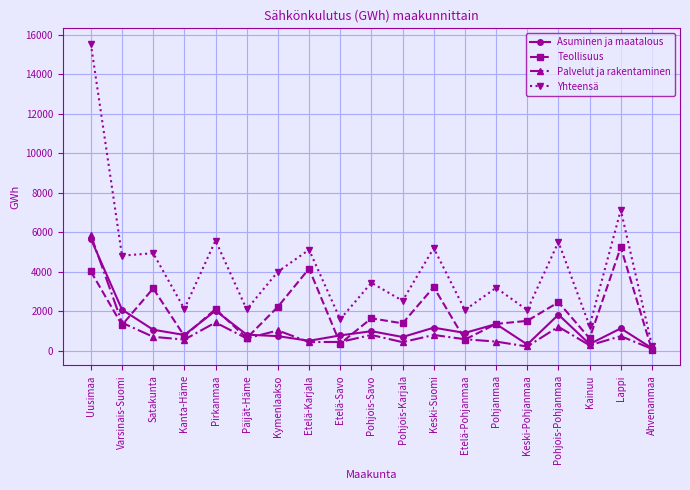

How many series are shown in this chart?

4